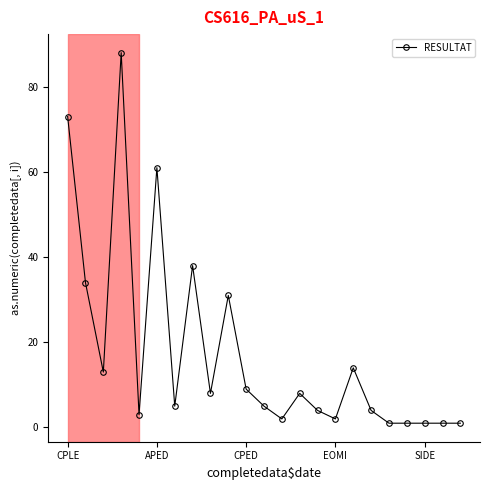

What is the sum of all values?

407